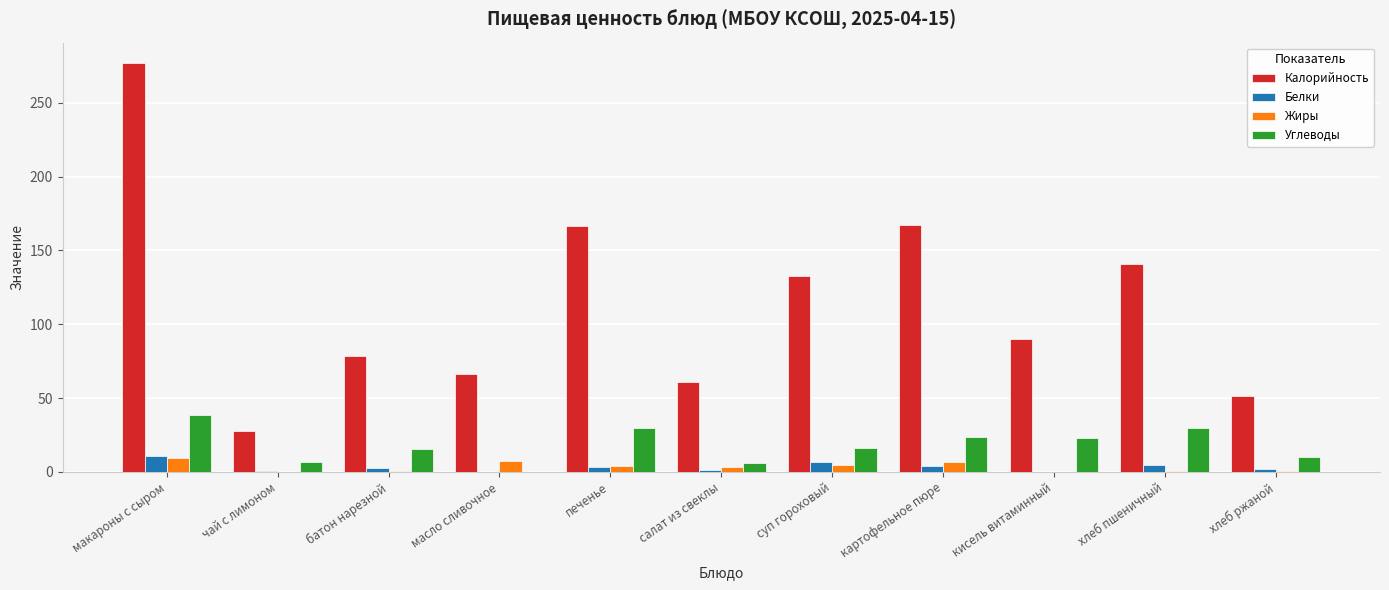

How many distinct data groups are displayed?

4